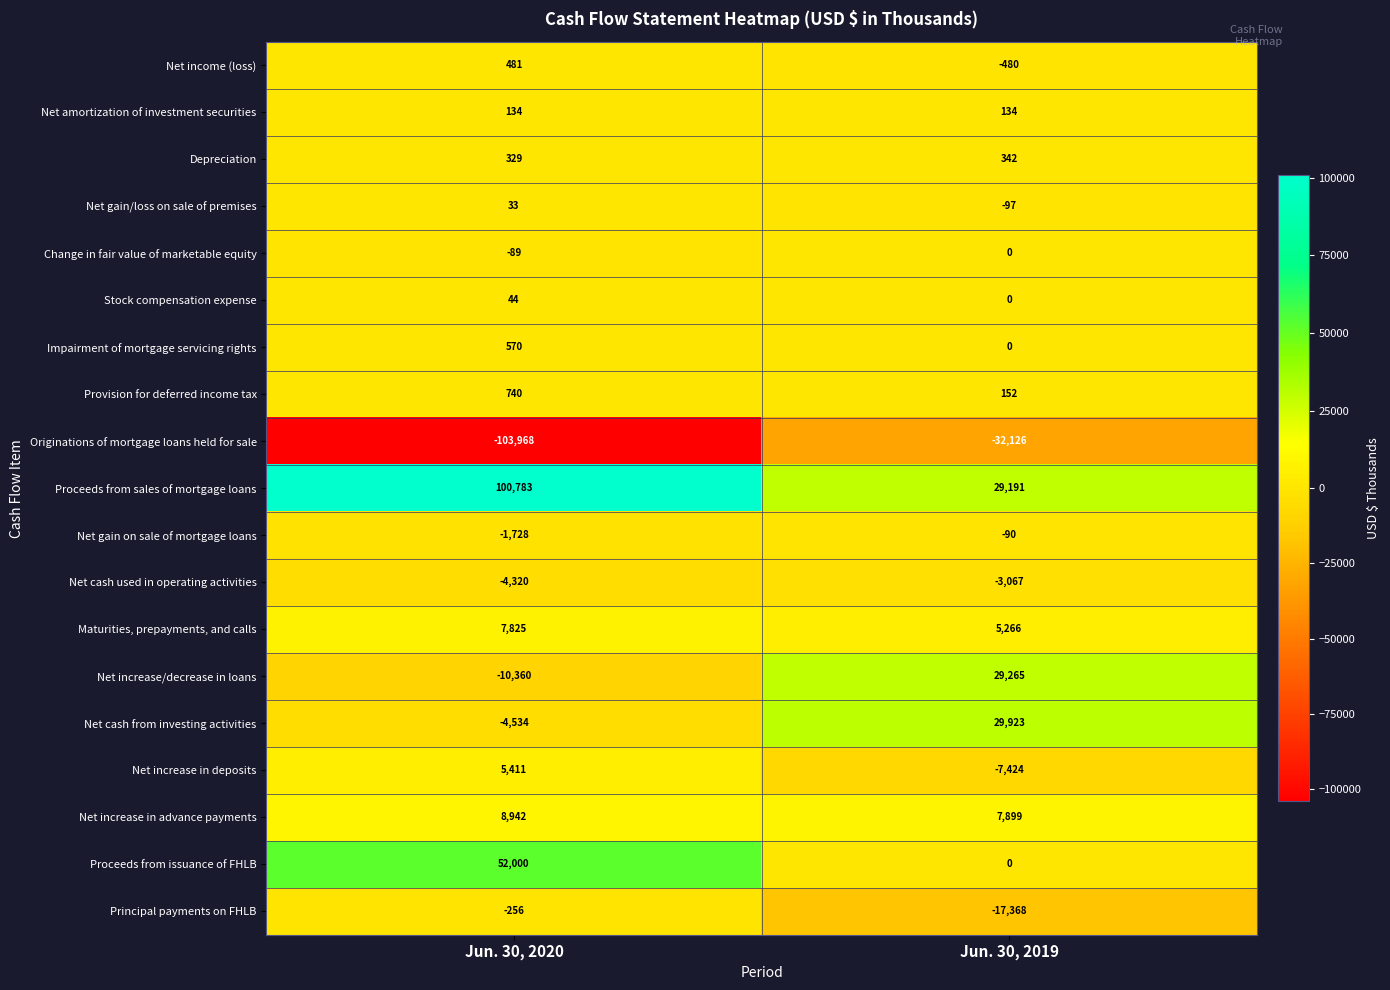

Between Jun. 30, 2020 and Jun. 30, 2019, which series saw the biggest shift?

Originations of mortgage loans held for sale